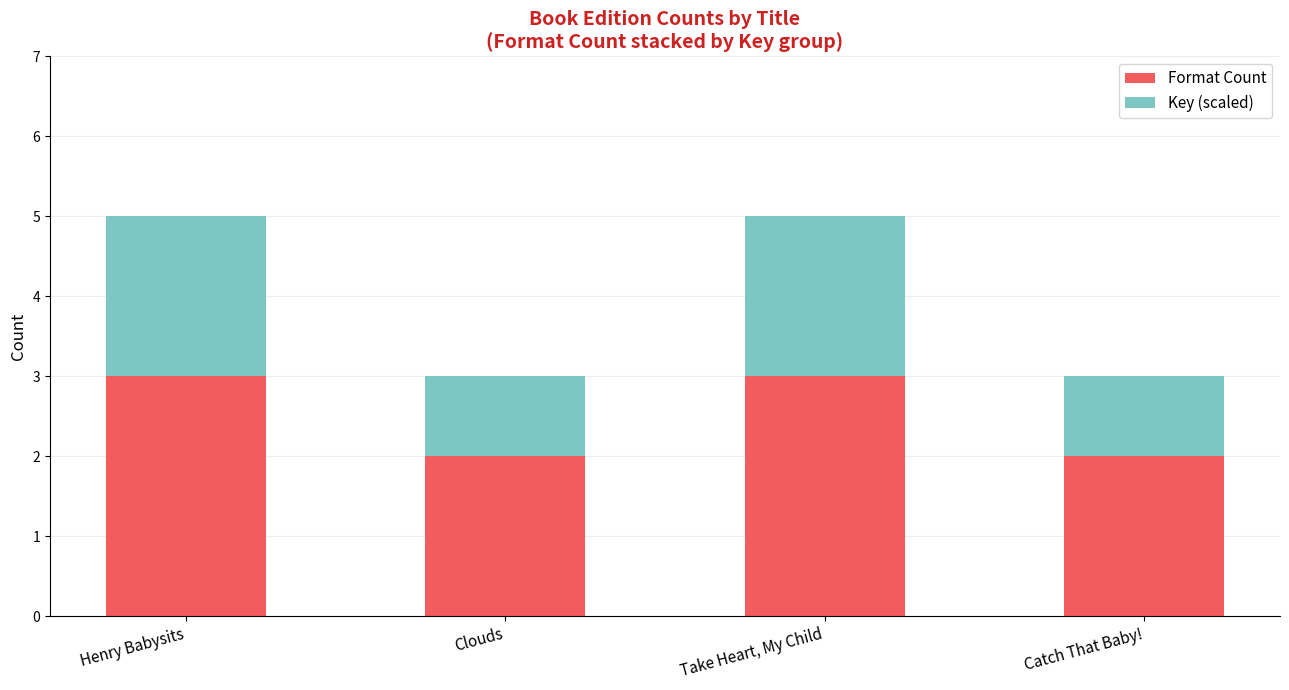

What is the total value across all series at Catch That Baby!?

3